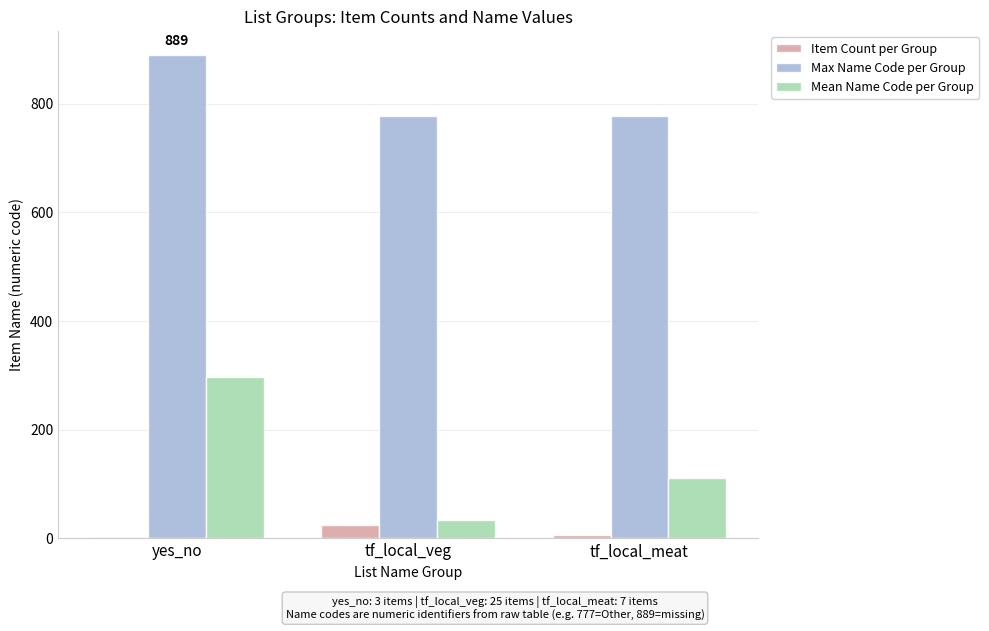

Which series changed the most between yes_no and tf_local_meat?

Mean Name Code per Group